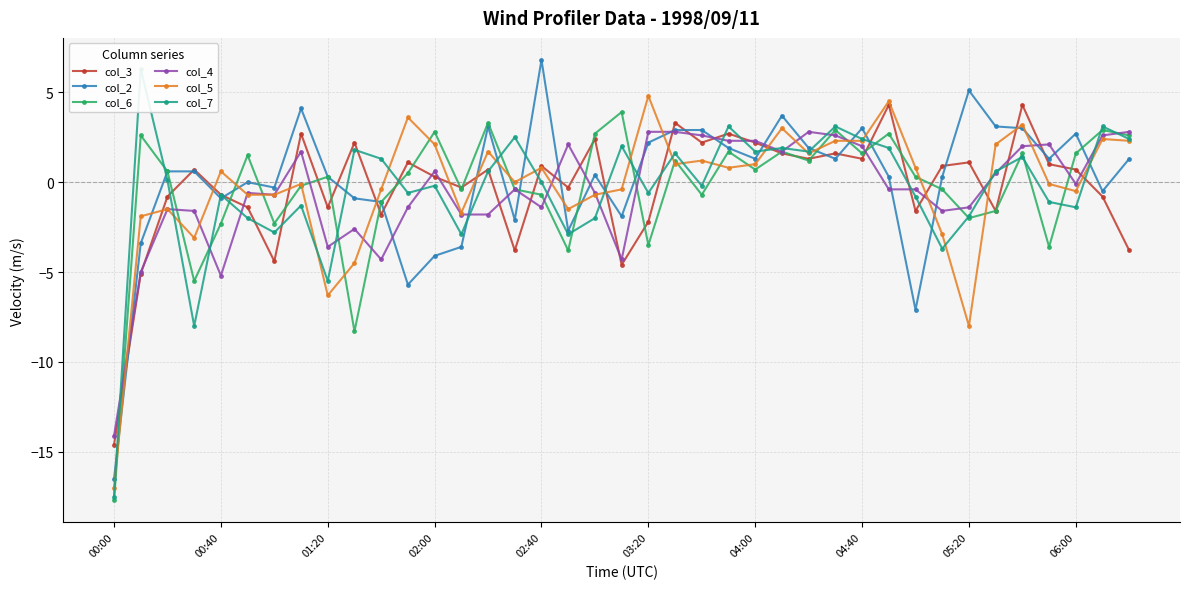

Reading left to right, what are all the values shown in this chart?

col_3: -14.6	-5.1	-0.8	0.7	-0.7	-1.4	-4.4	2.7	-1.4	2.2	-1.8	1.1	0.3	-0.3	0.7	-3.8	0.9	-0.3	2.4	-4.6	-2.2	3.3	2.2	2.7	2.2	1.6	1.3	1.6	1.3	4.3	-1.6	0.9	1.1	-1.6	4.3	1.0	0.7	-0.8	-3.8
col_2: -16.5	-3.4	0.6	0.6	-0.9	-0.0	-0.3	4.1	0.3	-0.9	-1.1	-5.7	-4.1	-3.6	3.1	-2.1	6.8	-2.7	0.4	-1.9	2.2	2.9	2.9	1.9	1.3	3.7	1.9	1.3	3.0	0.3	-7.1	0.3	5.1	3.1	3.0	1.3	2.7	-0.5	1.3
col_6: -17.7	2.6	0.6	-5.5	-2.3	1.5	-2.3	-0.2	0.3	-8.3	-1.1	0.5	2.8	-0.4	3.3	-0.4	-0.7	-3.8	2.7	3.9	-3.5	1.2	-0.7	1.7	0.7	1.7	1.2	2.9	1.6	2.7	0.3	-0.4	-2.0	-1.6	1.6	-3.6	1.6	2.9	2.6
col_4: -14.1	-5.0	-1.5	-1.6	-5.2	-0.6	-0.7	1.7	-3.6	-2.6	-4.3	-1.4	0.6	-1.8	-1.8	-0.4	-1.4	2.1	-0.6	-4.3	2.8	2.8	2.6	2.3	2.3	1.7	2.8	2.6	2.0	-0.4	-0.4	-1.6	-1.4	0.5	2.0	2.1	-0.1	2.6	2.8
col_5: -17.0	-1.9	-1.5	-3.1	0.6	-0.7	-0.7	-0.1	-6.3	-4.5	-0.4	3.6	2.1	-1.7	1.7	0.0	0.8	-1.5	-0.7	-0.4	4.8	1.0	1.2	0.8	1.0	3.0	1.6	2.3	2.3	4.5	0.8	-2.9	-8.0	2.1	3.2	-0.1	-0.5	2.4	2.3
col_7: -17.5	6.3	0.1	-8.0	-0.7	-2.0	-2.8	-1.3	-5.5	1.8	1.3	-0.6	-0.2	-2.9	0.6	2.5	0.0	-2.9	-2.0	2.0	-0.6	1.6	-0.2	3.1	1.7	1.9	1.7	3.1	2.4	1.9	-0.8	-3.7	-1.9	0.6	1.4	-1.1	-1.4	3.1	2.4